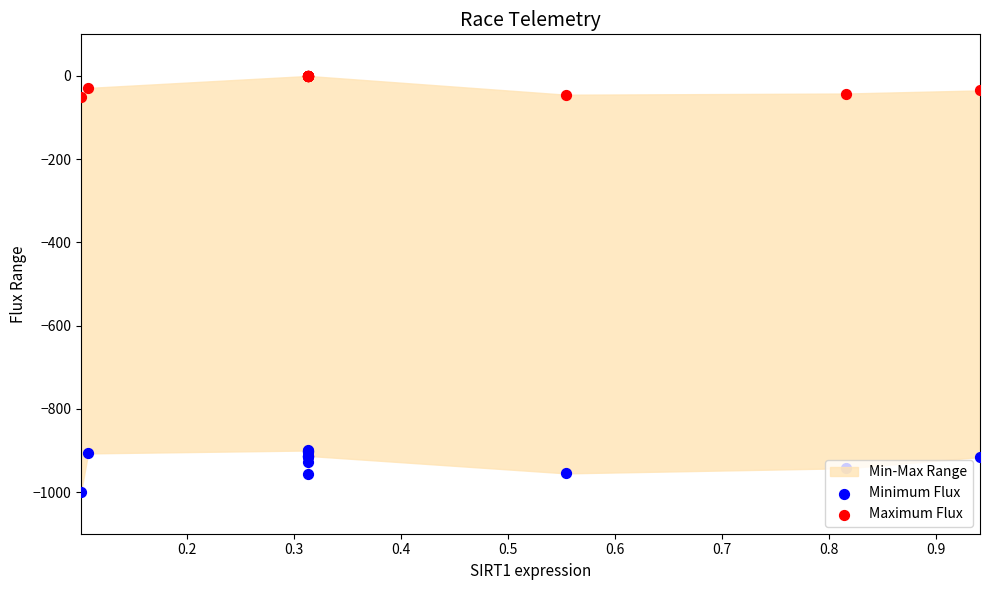

Which series contains the highest Y value?

Maximum Flux